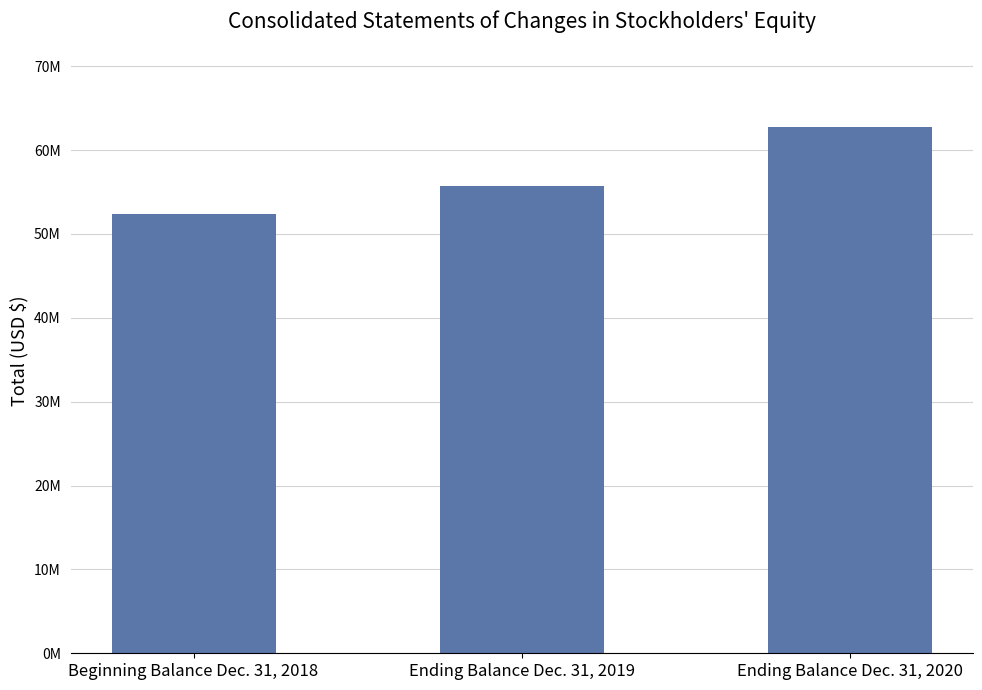

The chart shows a value of 96211123 at Ending Balance Dec. 31, 2019. True or false?

False